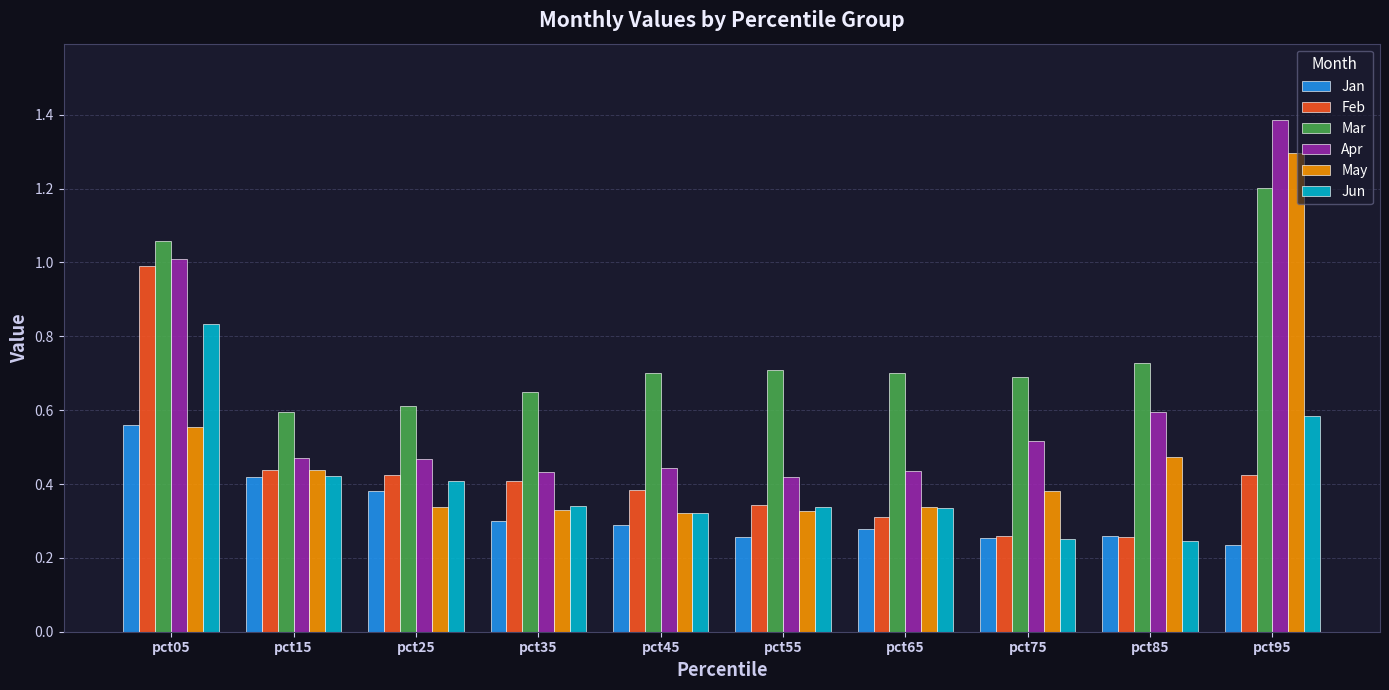

At which label is Jan closest to 0?

pct95